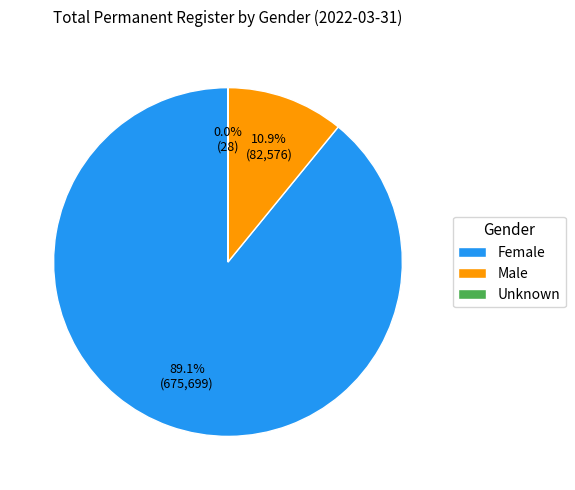

Which slice represents more than half of the pie?

Female